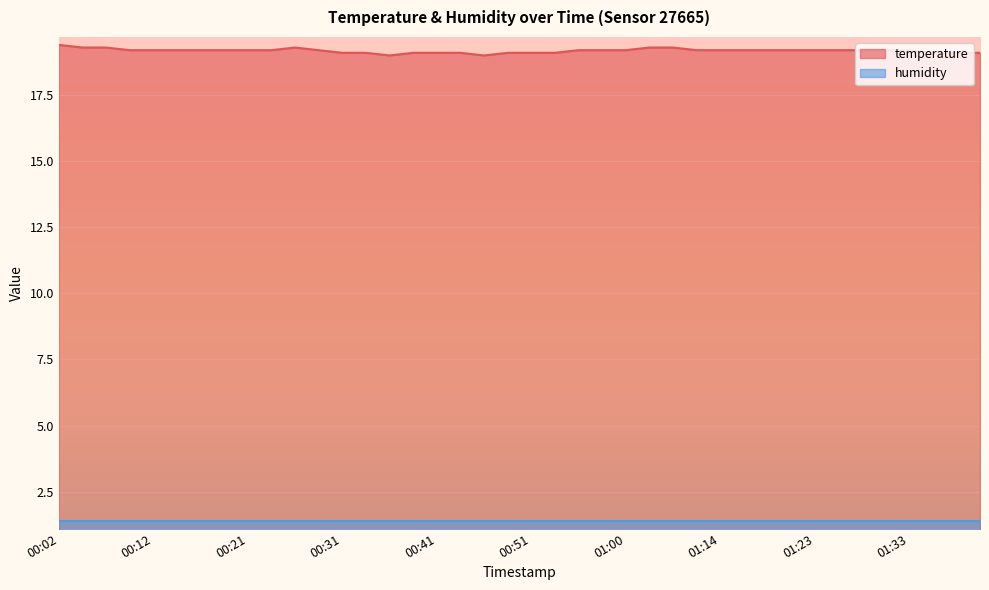

Rank the categories by value from highest to lowest.

00:02, 00:04, 00:07, 00:26, 01:03, 01:05, 00:09, 00:12, 00:14, 00:16, 00:19, 00:21, 00:24, 00:29, 00:55, 00:58, 01:00, 01:10, 01:14, 01:16, 01:18, 01:21, 01:23, 01:26, 01:28, 01:31, 01:33, 00:31, 00:33, 00:38, 00:41, 00:43, 00:48, 00:51, 00:53, 01:35, 01:38, 01:40, 00:36, 00:46